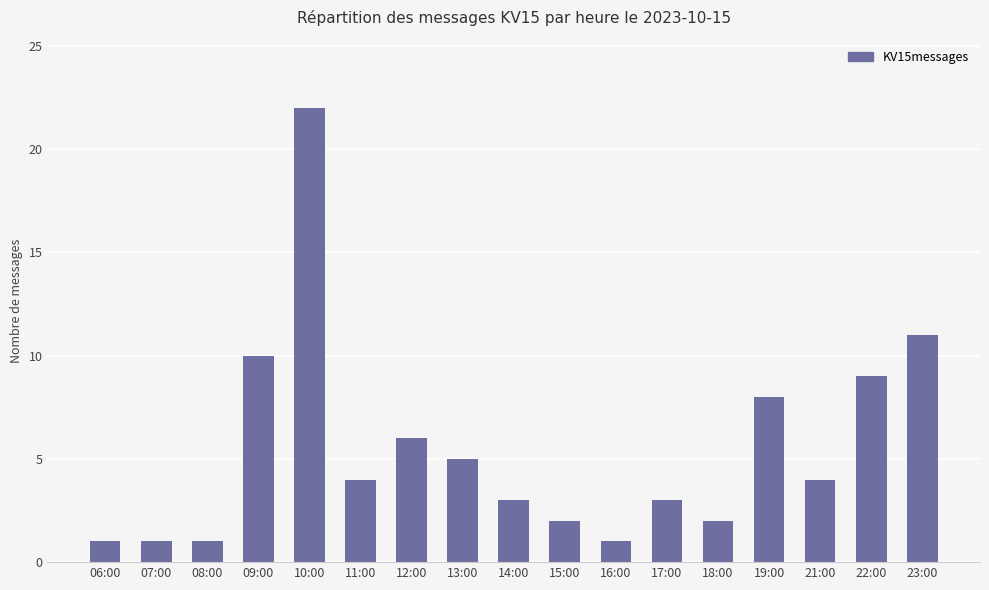

How many values are below 4?

8